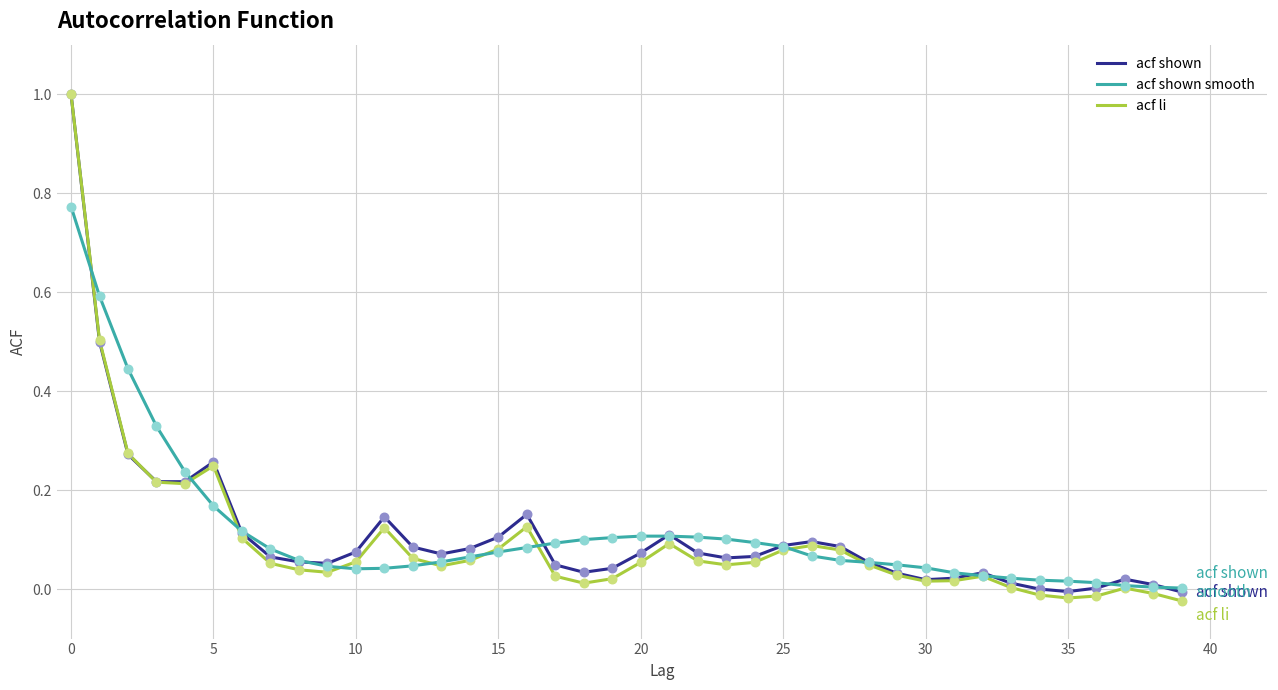

What is the highest value of the acf shown series?

1.0